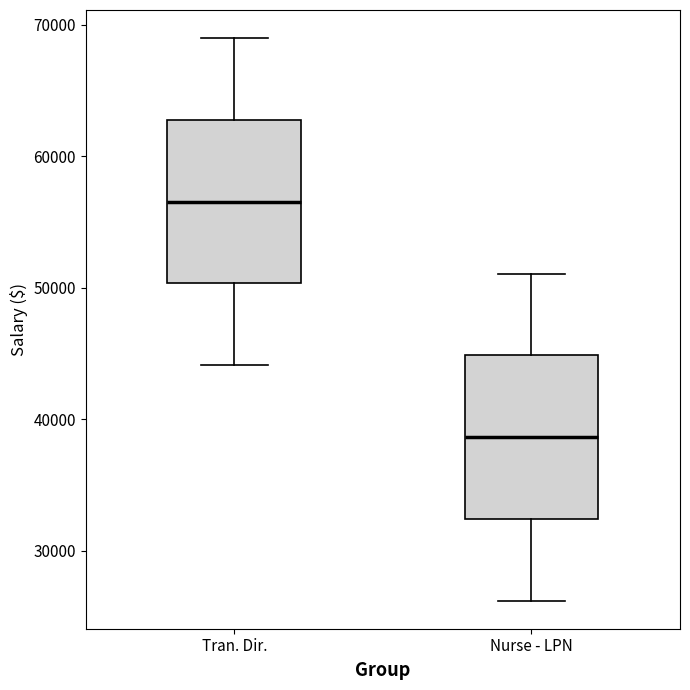

Where is the lower edge of the box for Nurse - LPN on the y-axis? The values are not printed on the chart, so give them approximately, as read against the axis.

32000